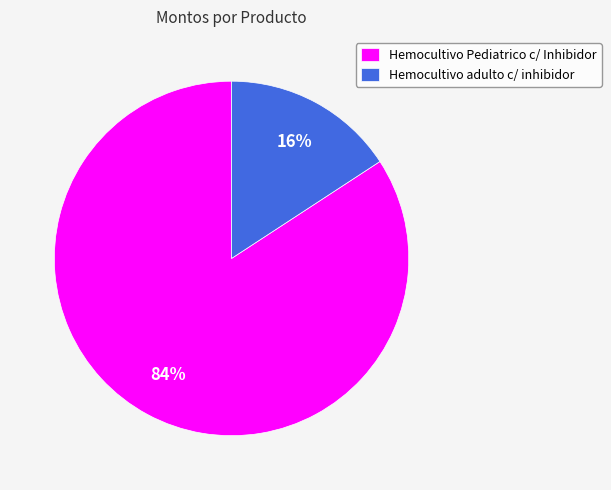

Count the number of slices in the pie.

2